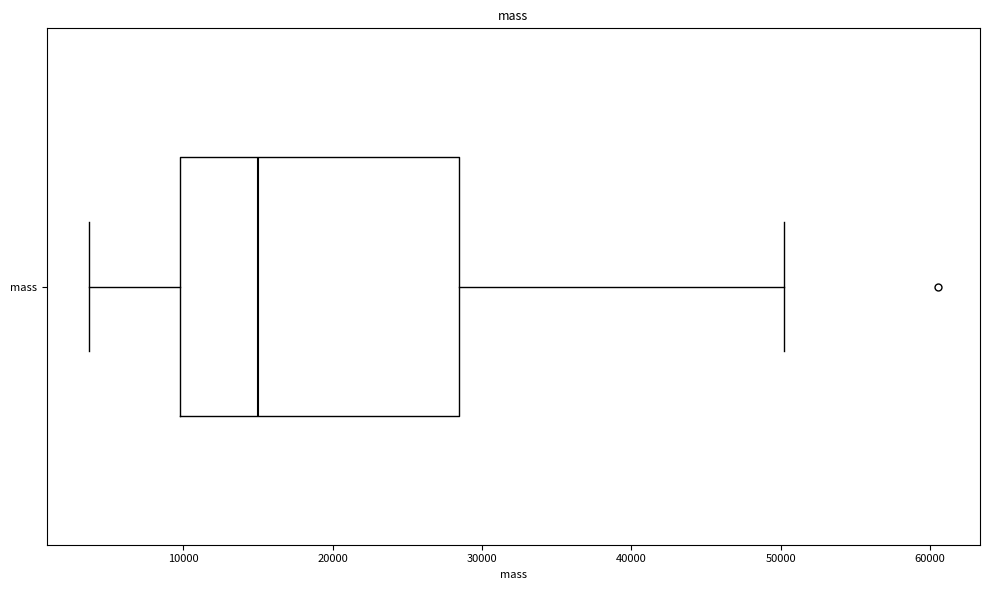

Where does the left whisker of the box for mass end on the x-axis? The values are not printed on the chart, so give them approximately, as read against the axis.

4000